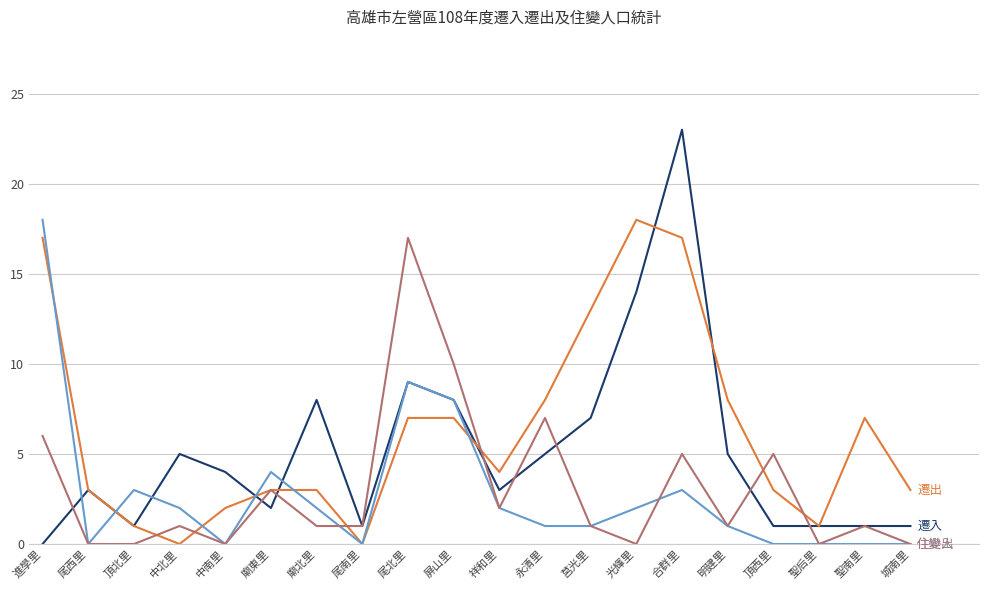

Does the chart display data point markers on the line(s)?

No